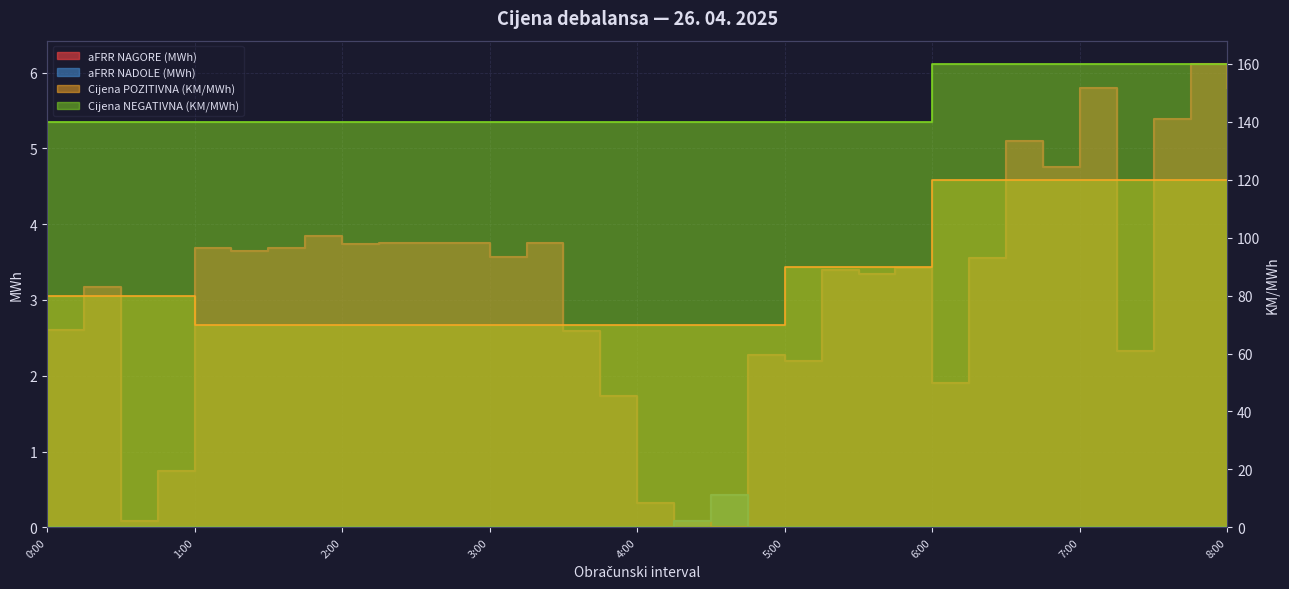

How many lines are shown in the chart?

4